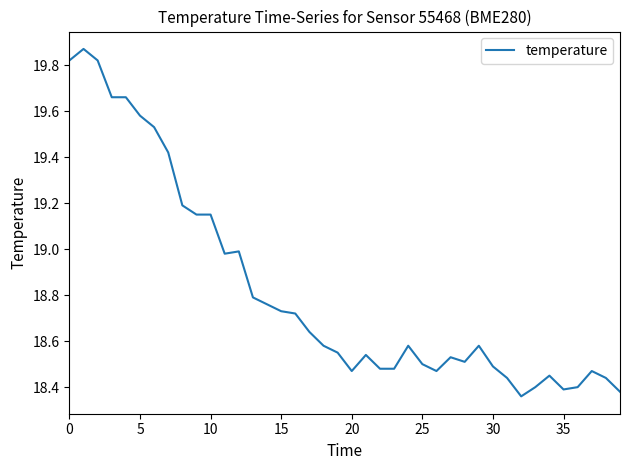

What is the difference between the maximum and minimum values?

1.5